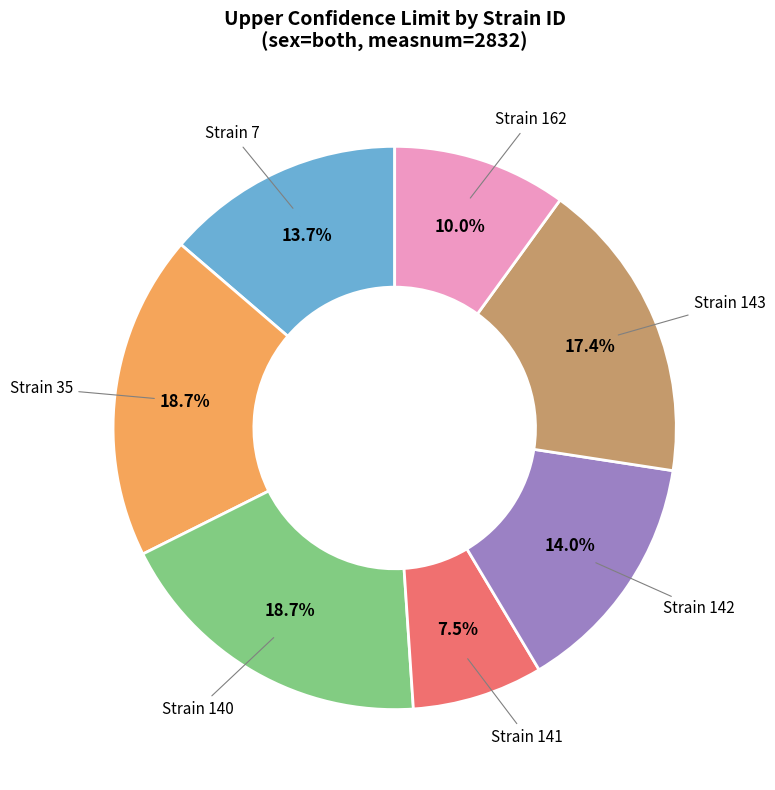

Is there a majority slice in this chart?

No